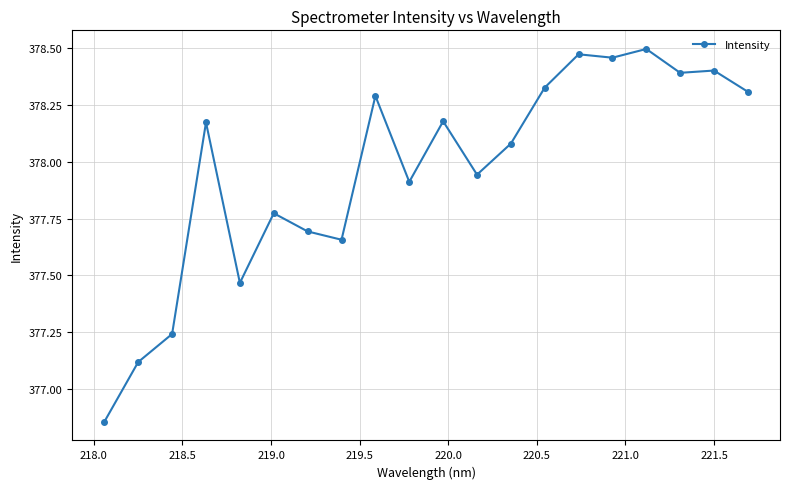

How many data points does each series have?

20